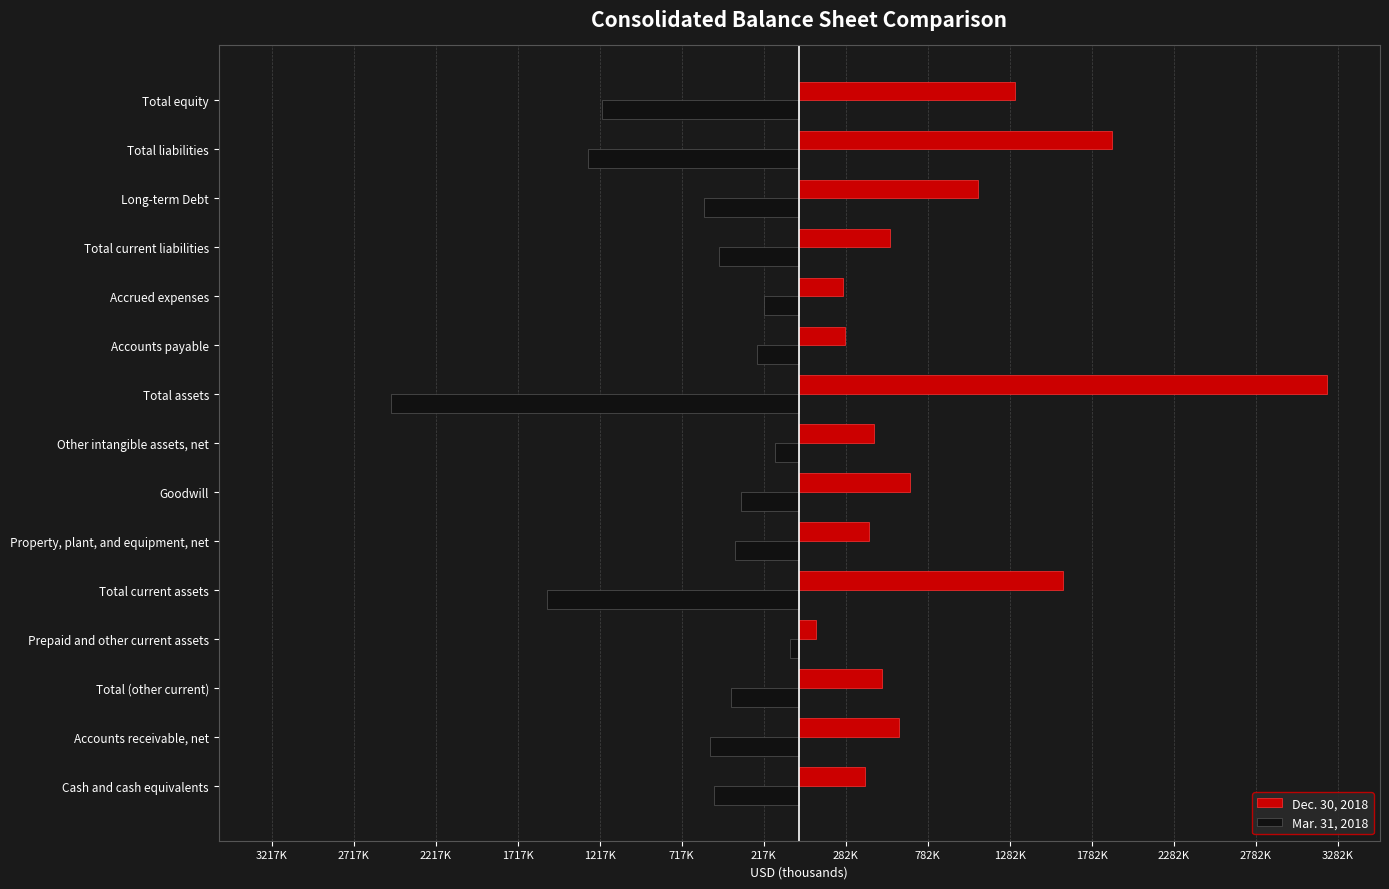

Which series has the largest total across all categories?

Dec. 30, 2018